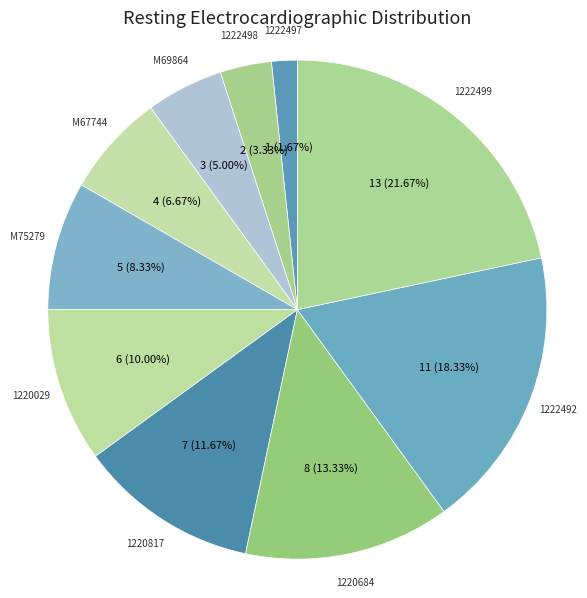

To the nearest percent, what portion does 1220029 represent?

10%